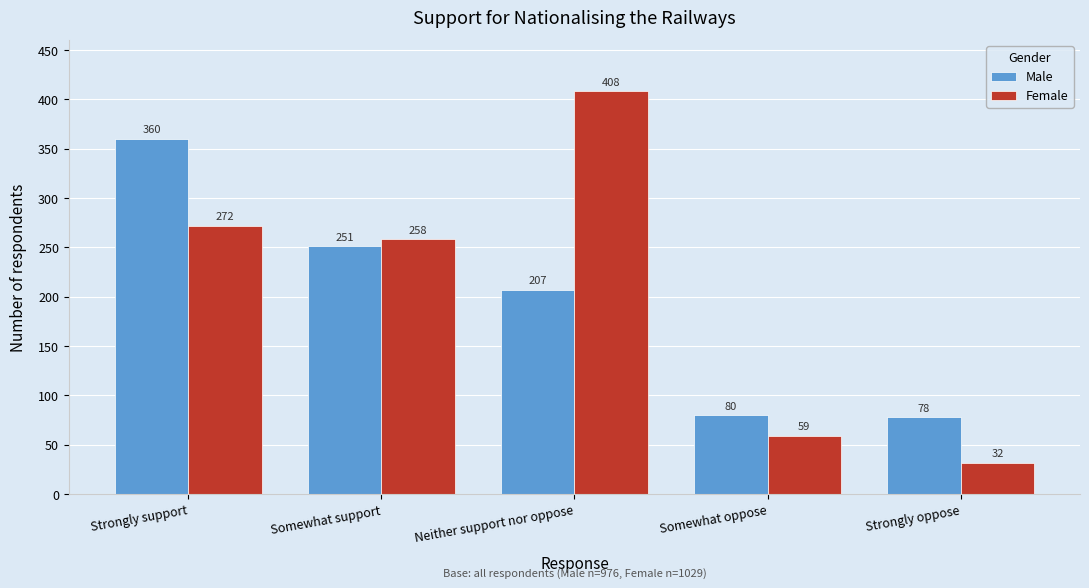

Reading left to right, extract all data points from this chart.

Male: 360	251	207	80	78
Female: 272	258	408	59	32